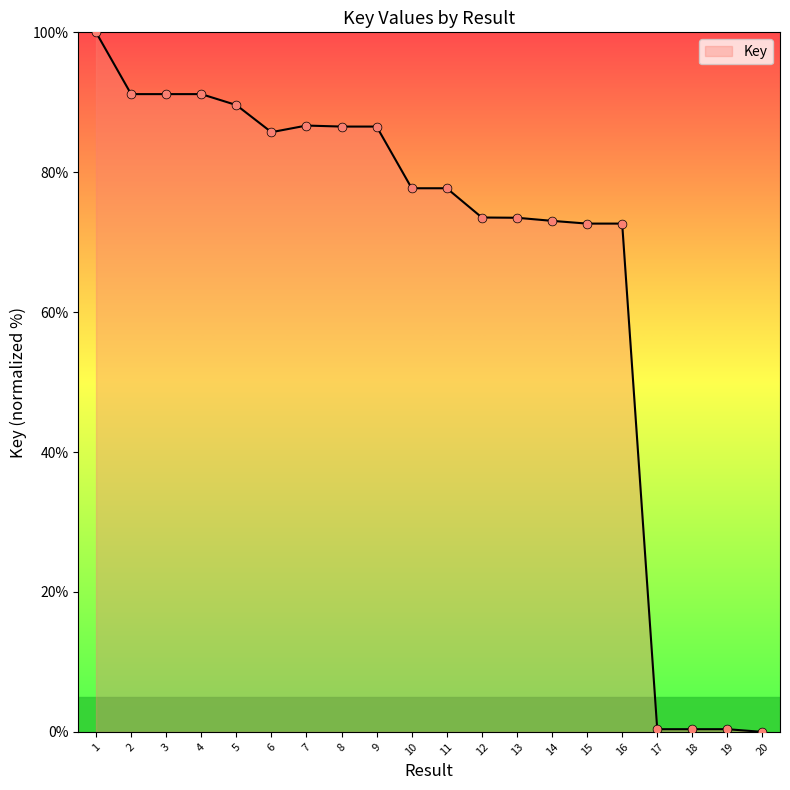

Which has a higher value, 15 or 3?

3